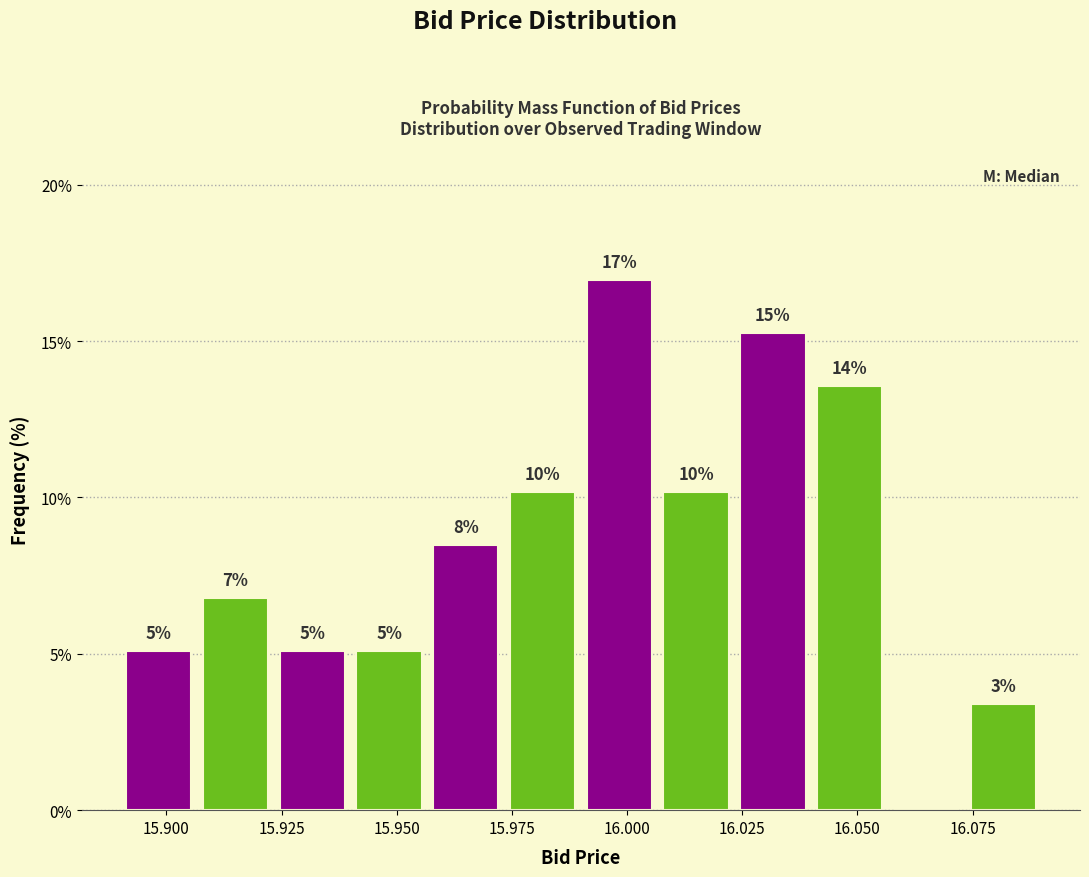

Around what value on the x-axis is the tallest bar? Give the approximate position of its centre, as read against the axis.

16.000